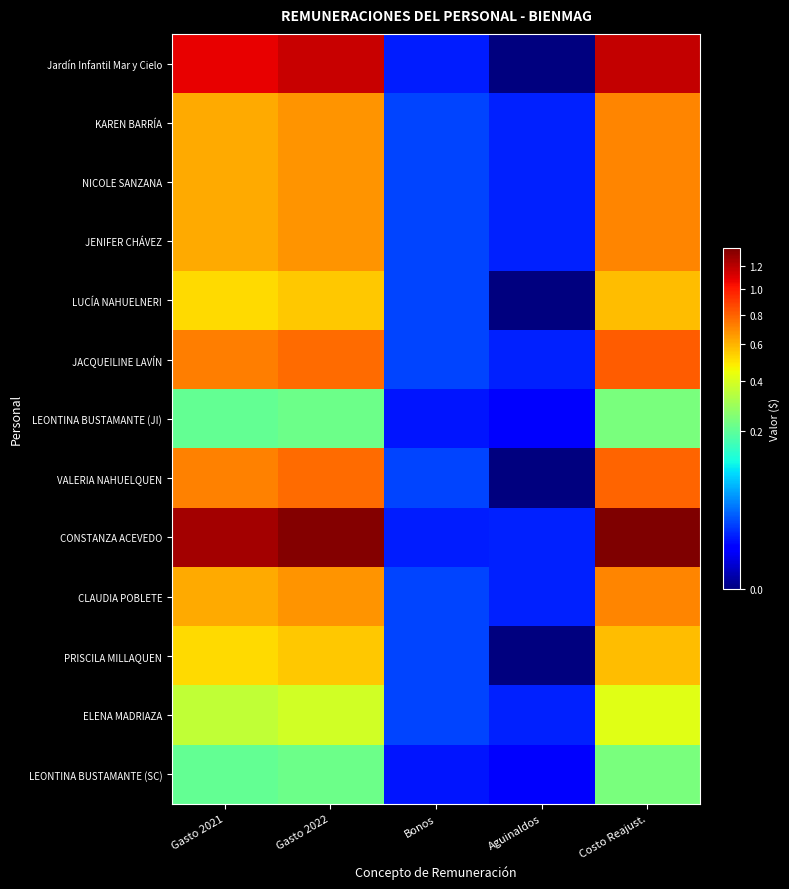

Reading right to left, extract all data points from this chart.

Jardín Infantil Mar y Cielo: Costo Reajust.=11719921	Aguinaldos=0	Bonos=131601	Gasto 2022=11588320	Gasto 2021=10810000
KAREN BARRÍA: Costo Reajust.=7053426	Aguinaldos=133310	Bonos=226548	Gasto 2022=6693568	Gasto 2021=6244000
NICOLE SANZANA: Costo Reajust.=7053426	Aguinaldos=133310	Bonos=226548	Gasto 2022=6693568	Gasto 2021=6244000
JENIFER CHÁVEZ: Costo Reajust.=7053426	Aguinaldos=133310	Bonos=226548	Gasto 2022=6693568	Gasto 2021=6244000
LUCÍA NAHUELNERI: Costo Reajust.=5804521	Aguinaldos=0	Bonos=226548	Gasto 2022=5577973	Gasto 2021=5203333
JACQUEILINE LAVÍN: Costo Reajust.=8103986	Aguinaldos=133310	Bonos=226548	Gasto 2022=7744128	Gasto 2021=7224000
LEONTINA BUSTAMANTE (JI): Costo Reajust.=2409689	Aguinaldos=66655	Bonos=113274	Gasto 2022=2229760	Gasto 2021=2080000
VALERIA NAHUELQUEN: Costo Reajust.=7952095	Aguinaldos=0	Bonos=226548	Gasto 2022=7725547	Gasto 2021=7206667
CONSTANZA ACEVEDO: Costo Reajust.=13707791	Aguinaldos=133310	Bonos=131601	Gasto 2022=13442880	Gasto 2021=12540000
CLAUDIA POBLETE: Costo Reajust.=7053426	Aguinaldos=133310	Bonos=226548	Gasto 2022=6693568	Gasto 2021=6244000
PRISCILA MILLAQUEN: Costo Reajust.=5804521	Aguinaldos=0	Bonos=226548	Gasto 2022=5577973	Gasto 2021=5203333
ELENA MADRIAZA: Costo Reajust.=4208338	Aguinaldos=133310	Bonos=226548	Gasto 2022=3848480	Gasto 2021=3590000
LEONTINA BUSTAMANTE (SC): Costo Reajust.=2409689	Aguinaldos=66655	Bonos=113274	Gasto 2022=2229760	Gasto 2021=2080000